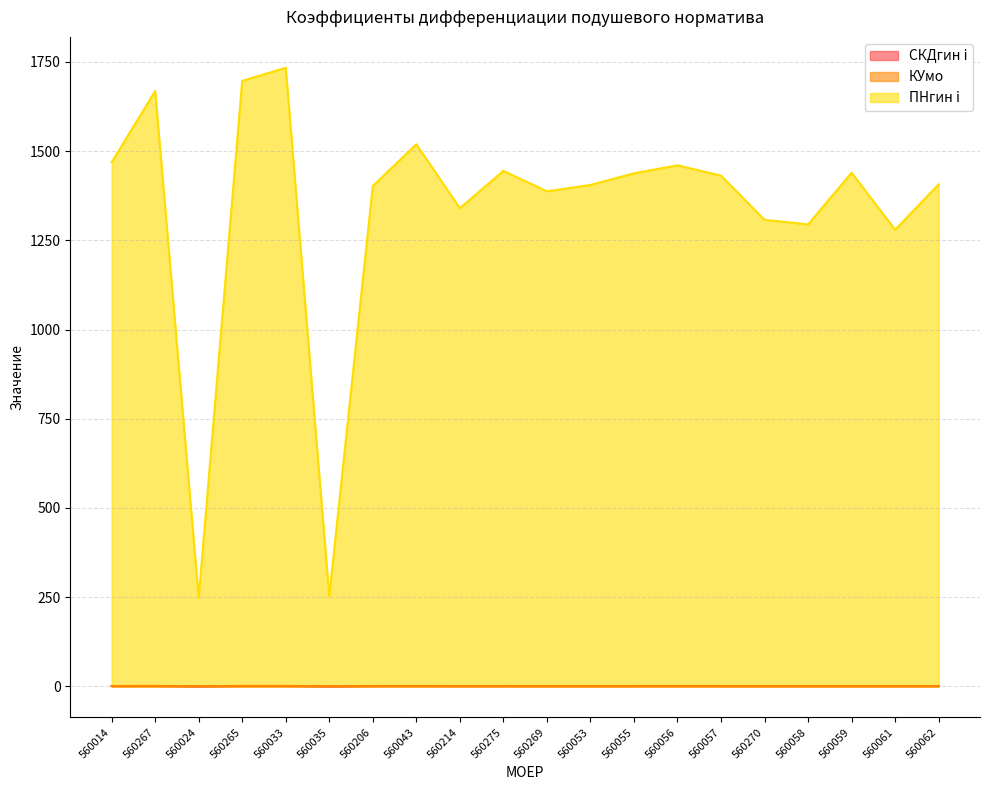

What is the average value of the ПНгин i series?

1331.0